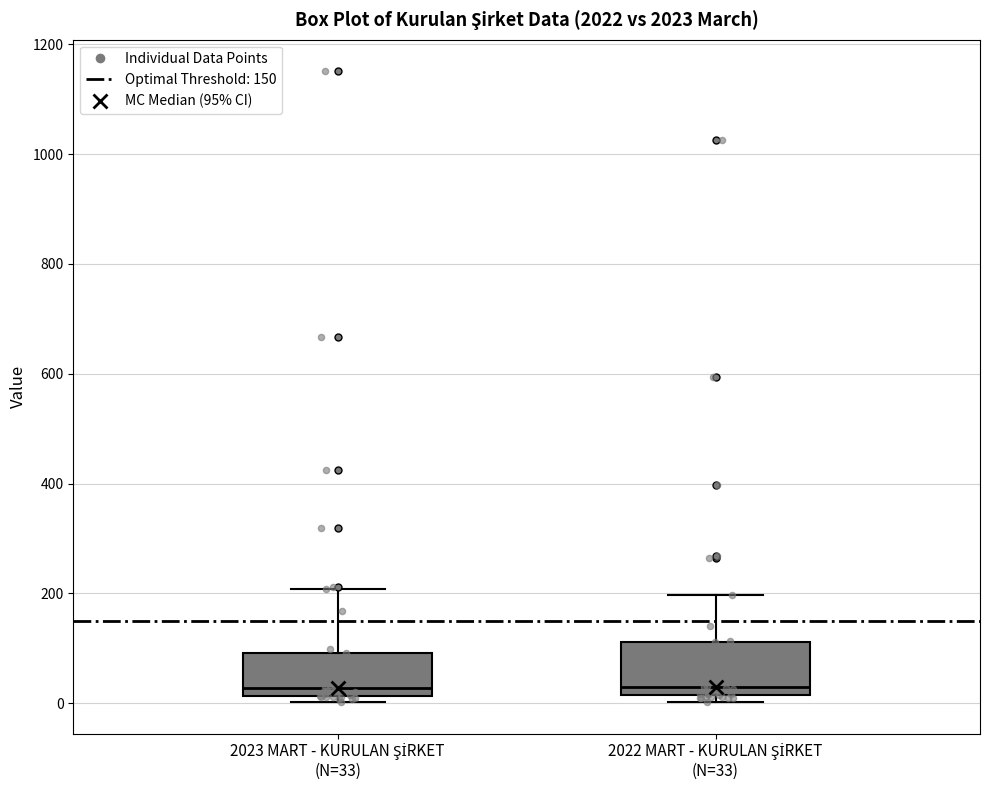

Where does the upper whisker of the box for 2023 MART - KURULAN ŞİRKET (N=33) end on the y-axis? The values are not printed on the chart, so give them approximately, as read against the axis.

200